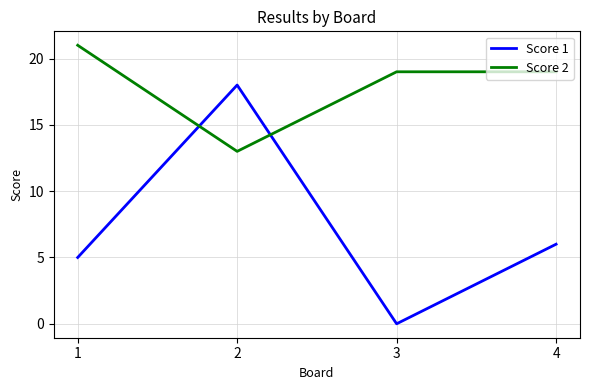

What is the total value across all series at 3?

19